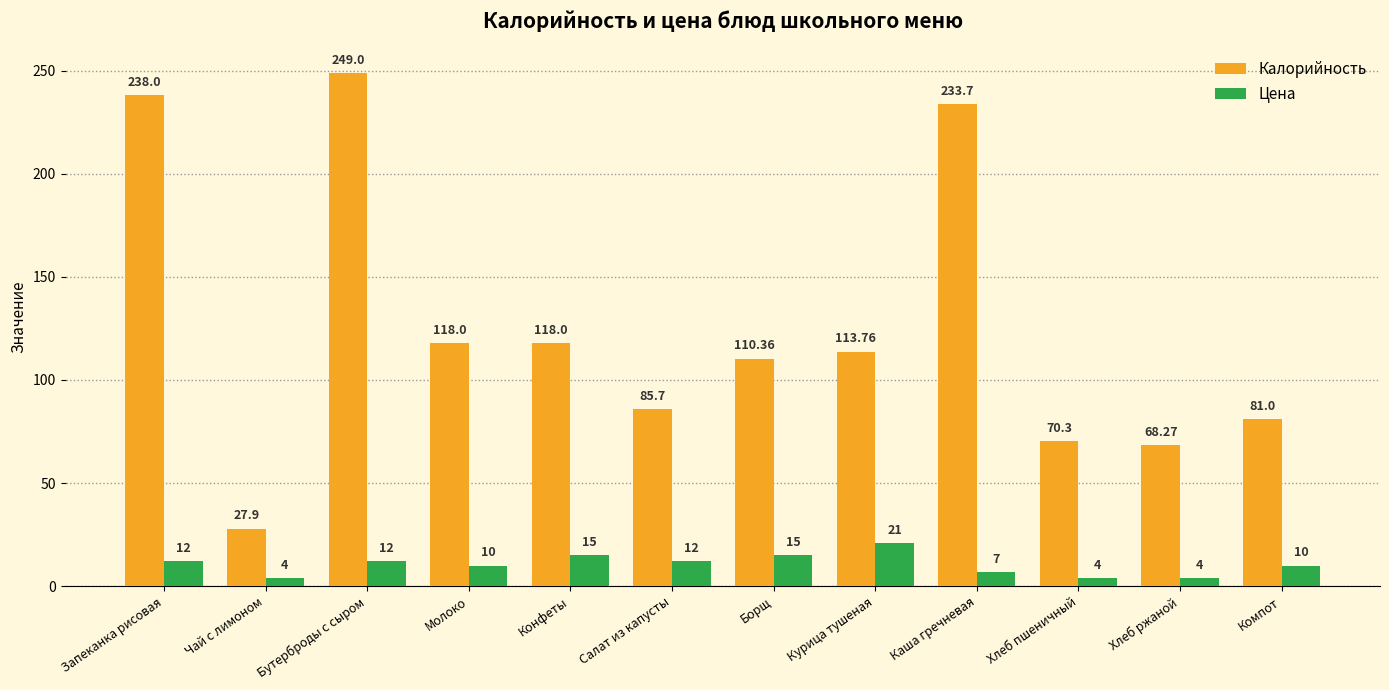

Rank the series at Запеканка рисовая from highest to lowest value.

Калорийность, Цена